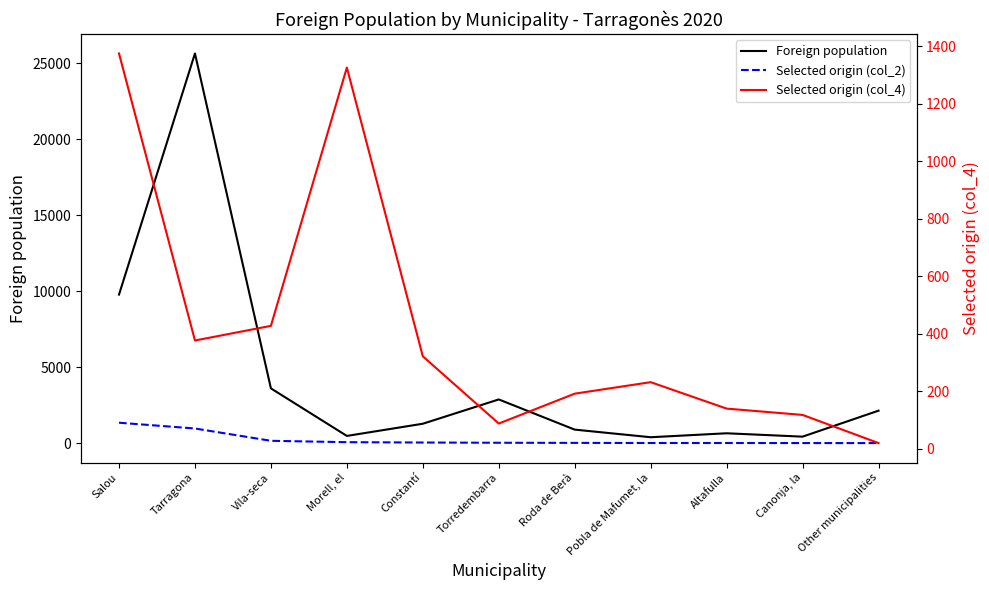

What is the maximum value for Selected origin (col_4)?

1375